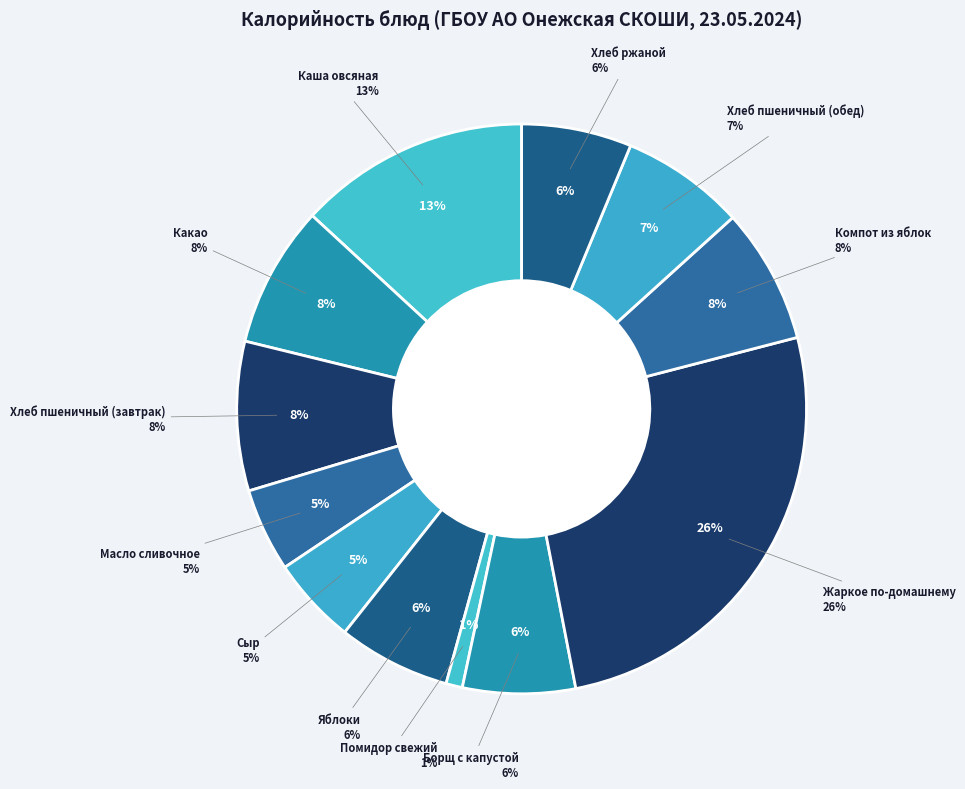

Which has a higher value, Масло сливочное or Борщ с капустой?

Борщ с капустой